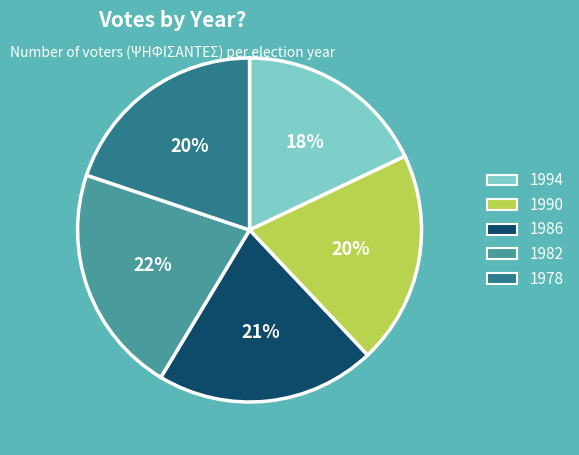

Is there any slice that represents more than half of the pie?

No